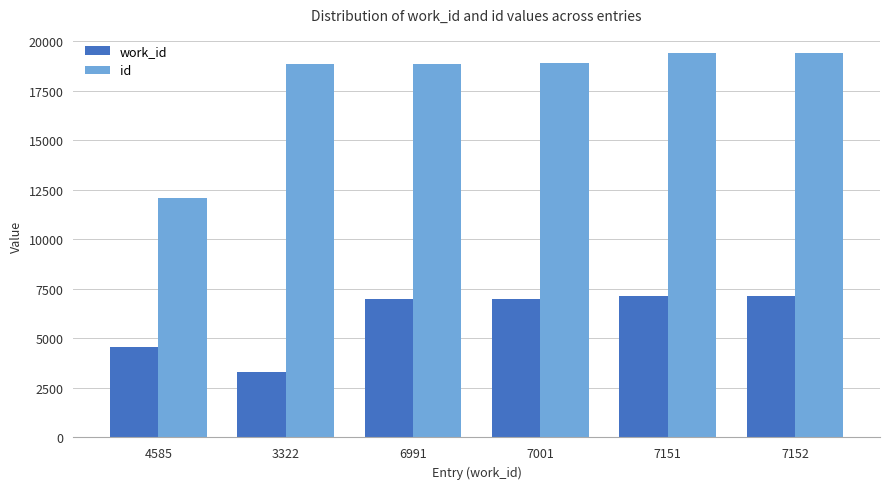

Rank the series by their average value, from highest to lowest.

id, work_id